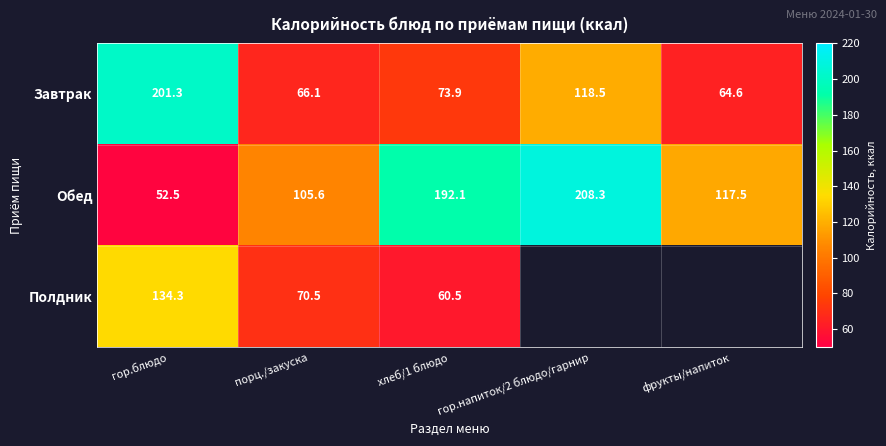

Rank the series at хлеб/1 блюдо from lowest to highest value.

Полдник, Завтрак, Обед